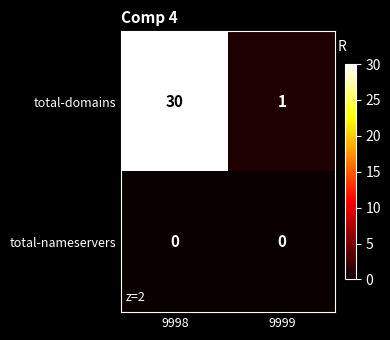

What is the sum of the total-domains values at 9999 and 9998?

31